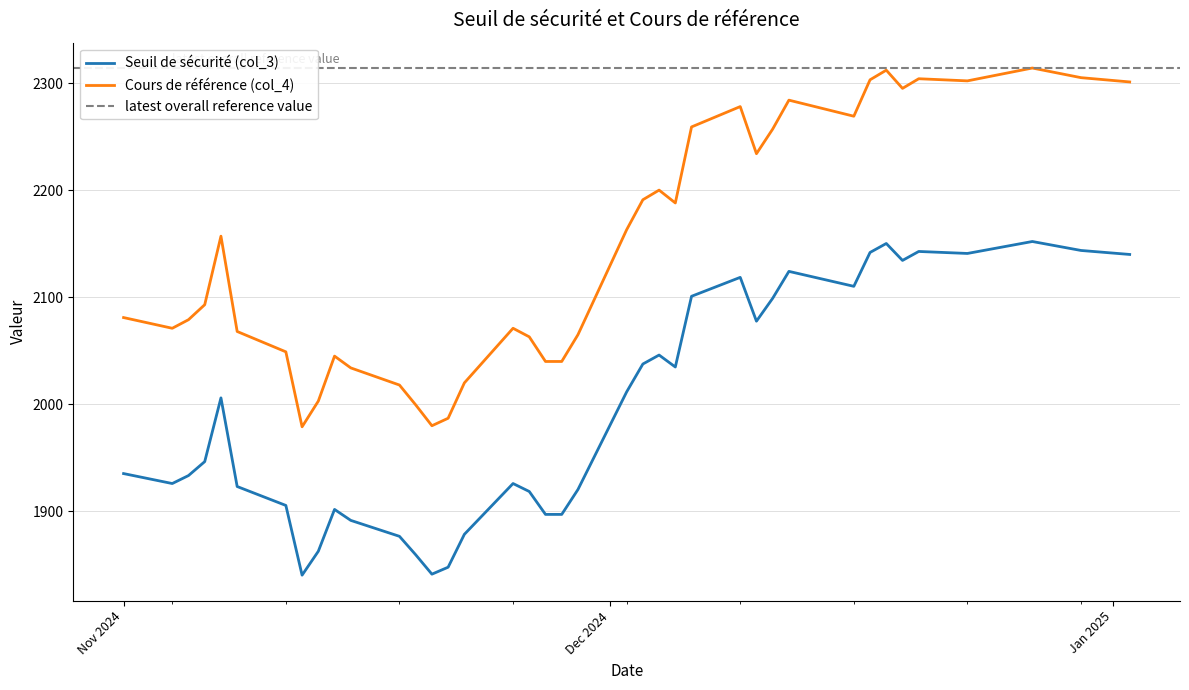

Which category has the lowest value in the Cours de référence (col_4) series?

2024-11-12